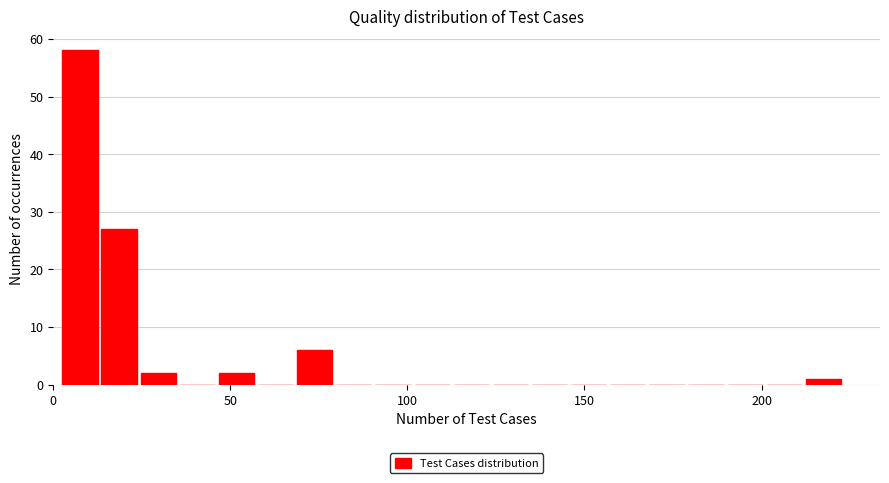

Read against the x-axis, roughly where is the centre of the tallest bar?

10